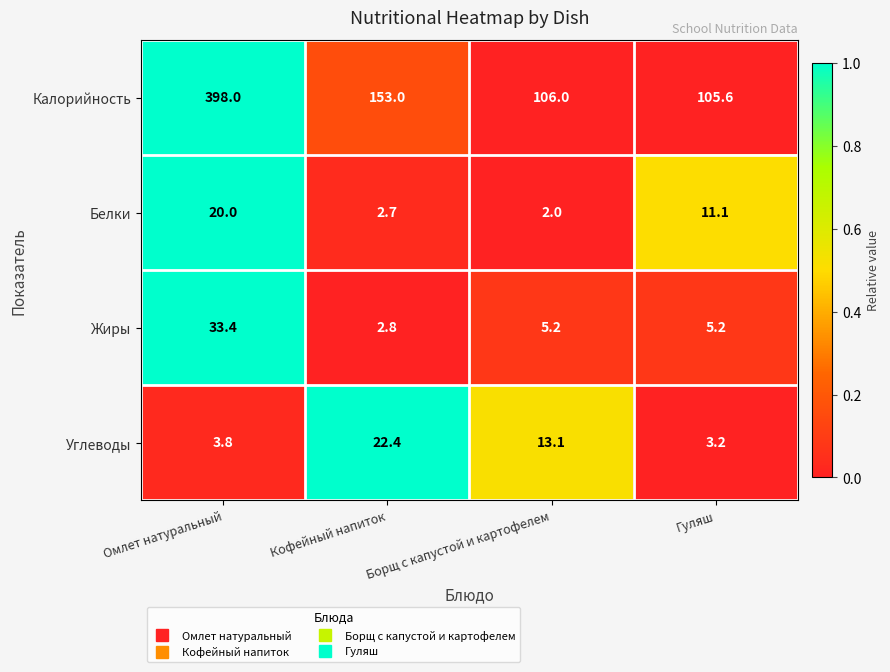

What is the total value across all series at Кофейный напиток?

180.9